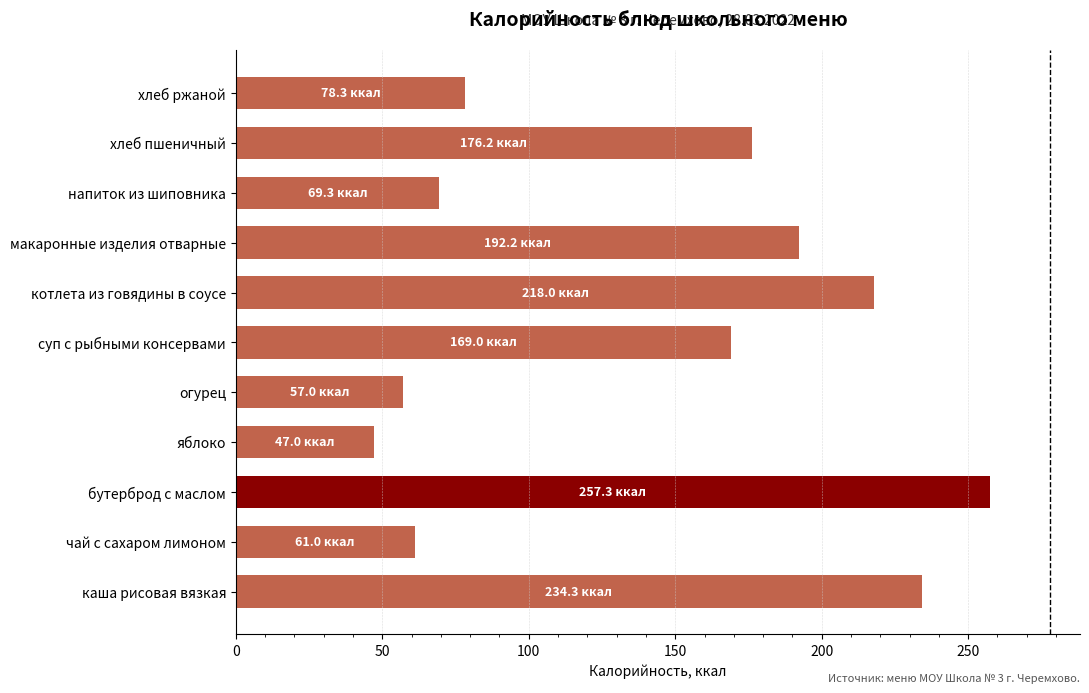

The chart shows a value of 240.8 at хлеб пшеничный. True or false?

False